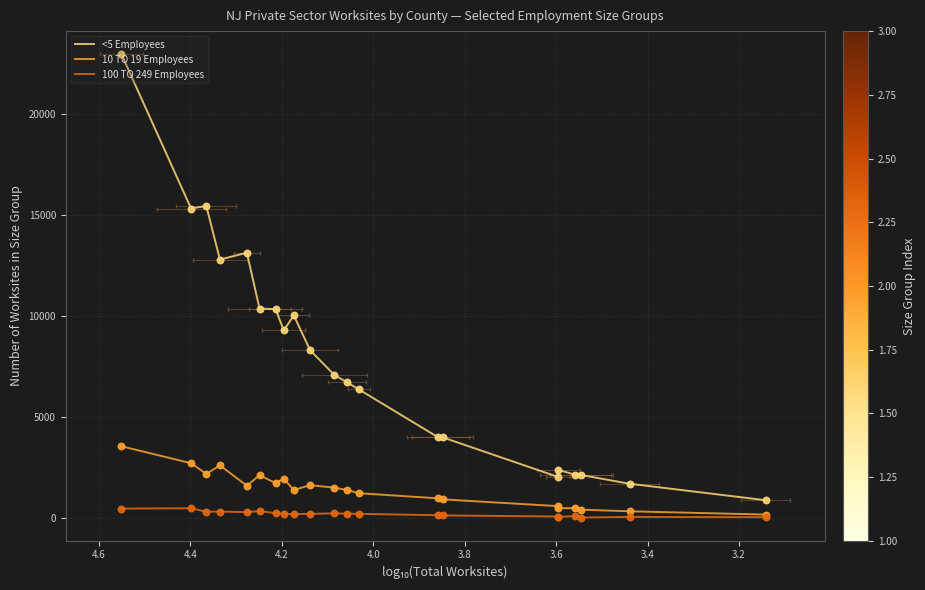

Which series has the largest Y range (max minus min)?

<5 Employees